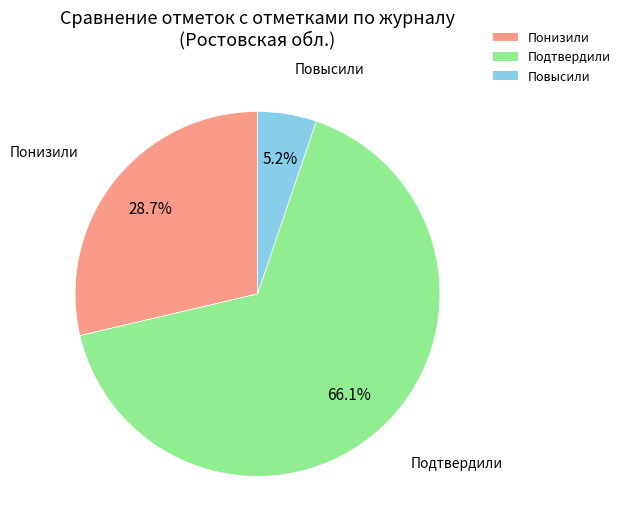

Which category has the biggest portion of the pie?

Подтвердили